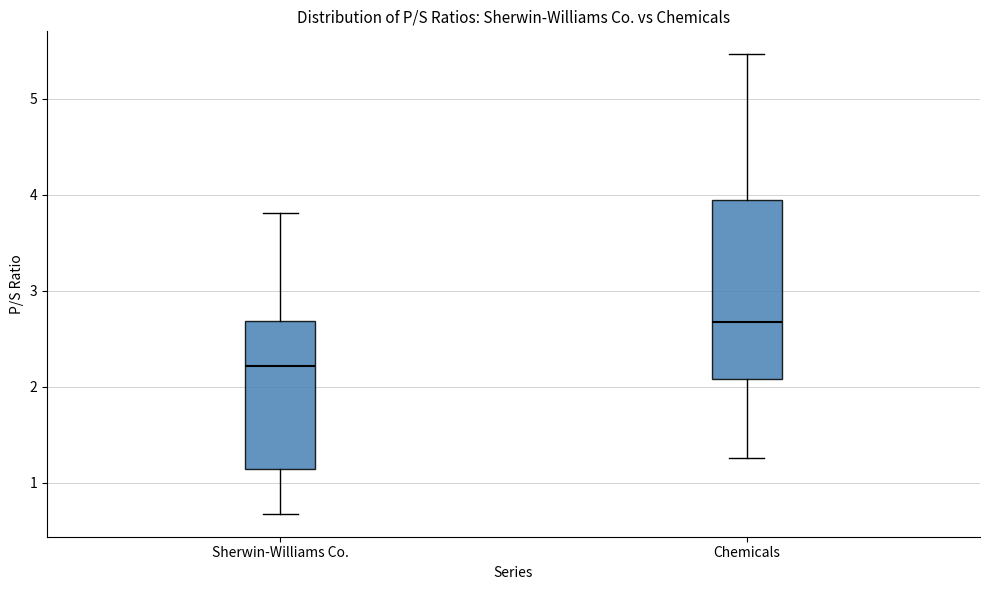

Which box's median line is the lowest?

Sherwin-Williams Co.